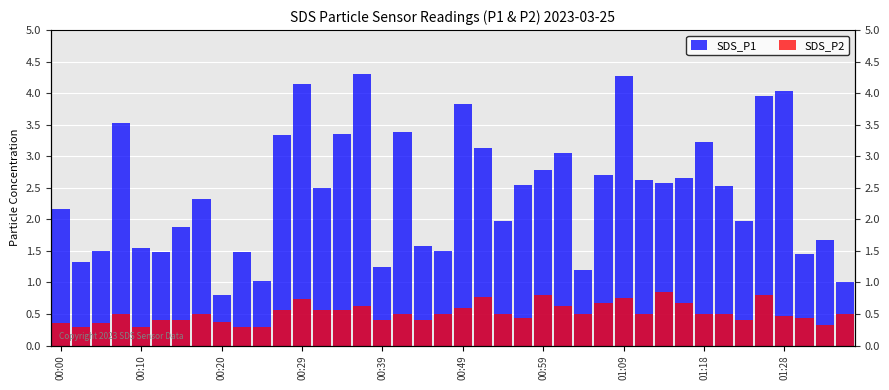

Does the chart contain stacked bars?

No